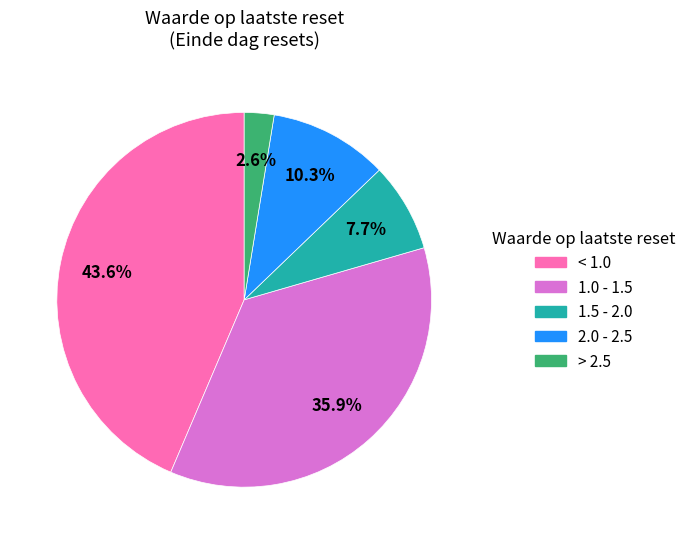

Count the number of slices in the pie.

5